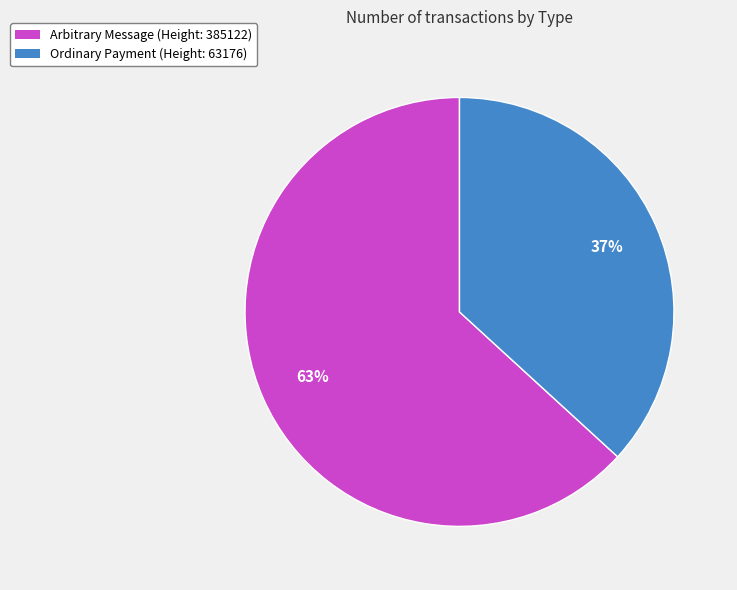

To the nearest percent, what is the average slice percentage?

50%